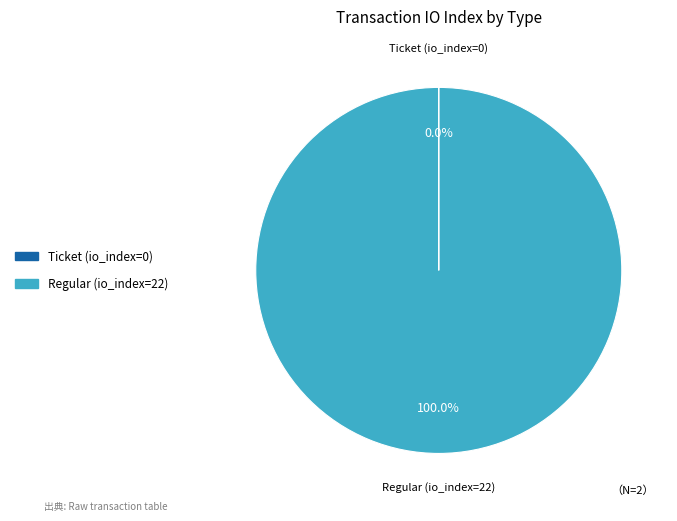

To the nearest percent, what portion does Regular (io_index=22) represent?

100%